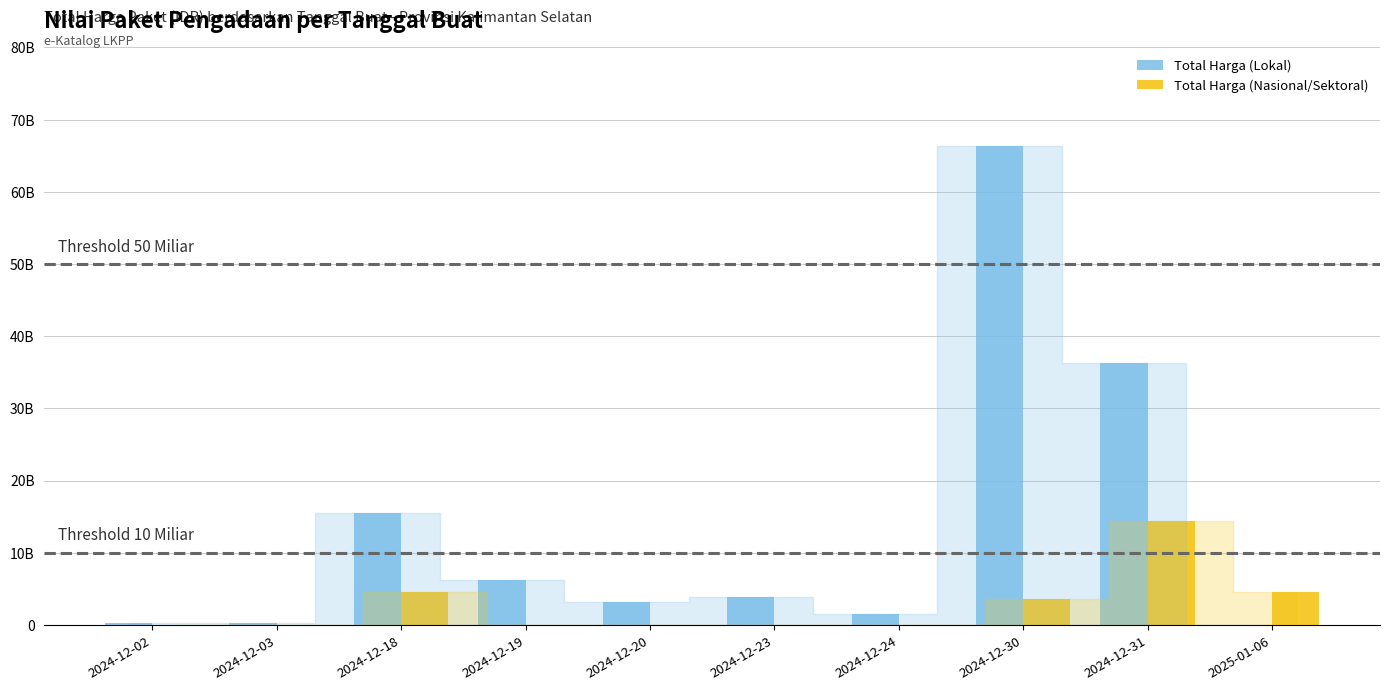

True or false: Total Harga (Lokal) has a value of 3204000000 at 2024-12-20.

True